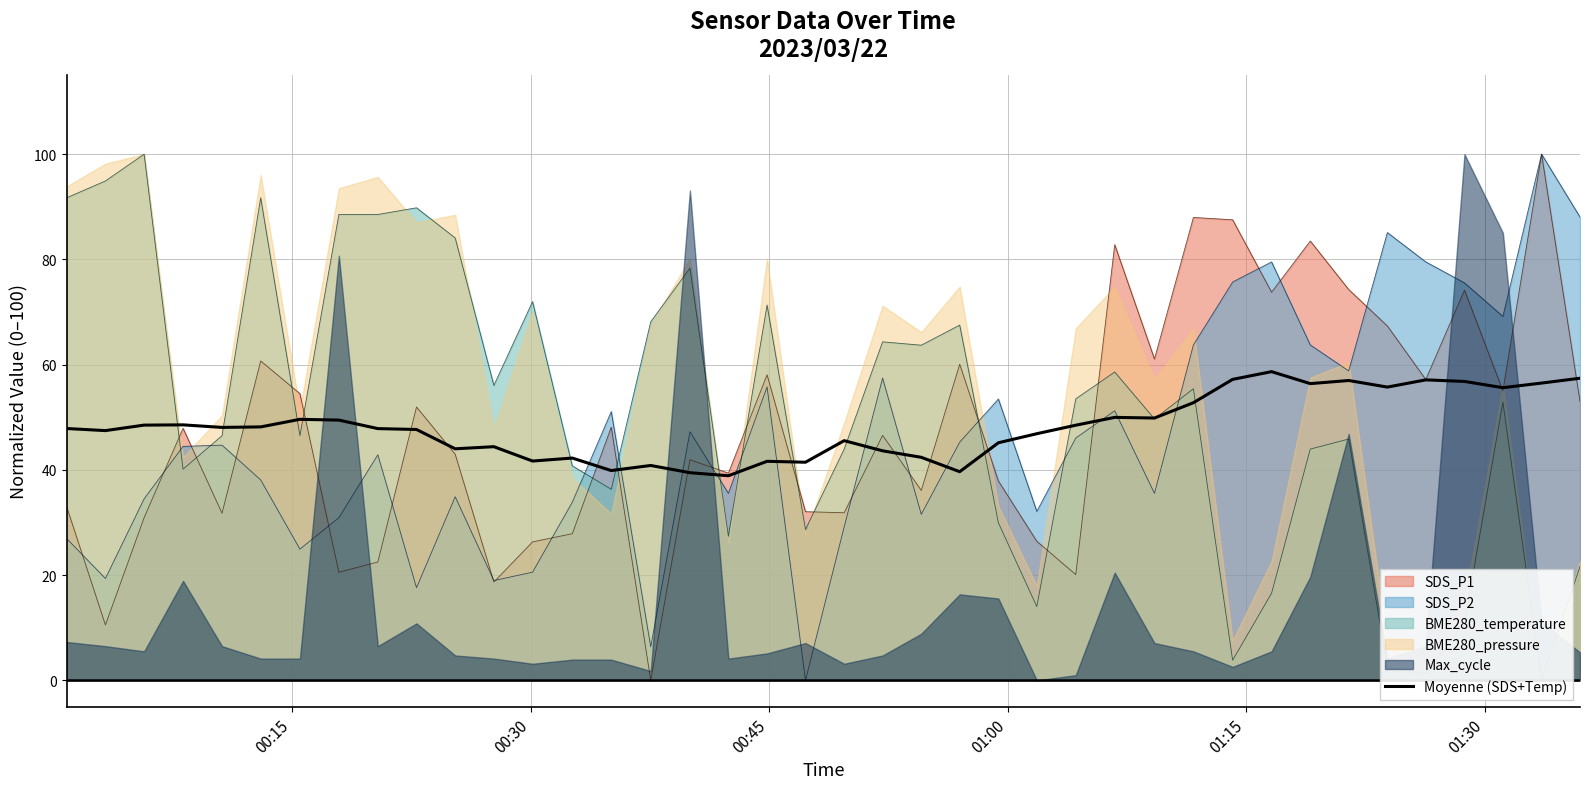

What is the highest value of the SDS_P1 series?

100.0